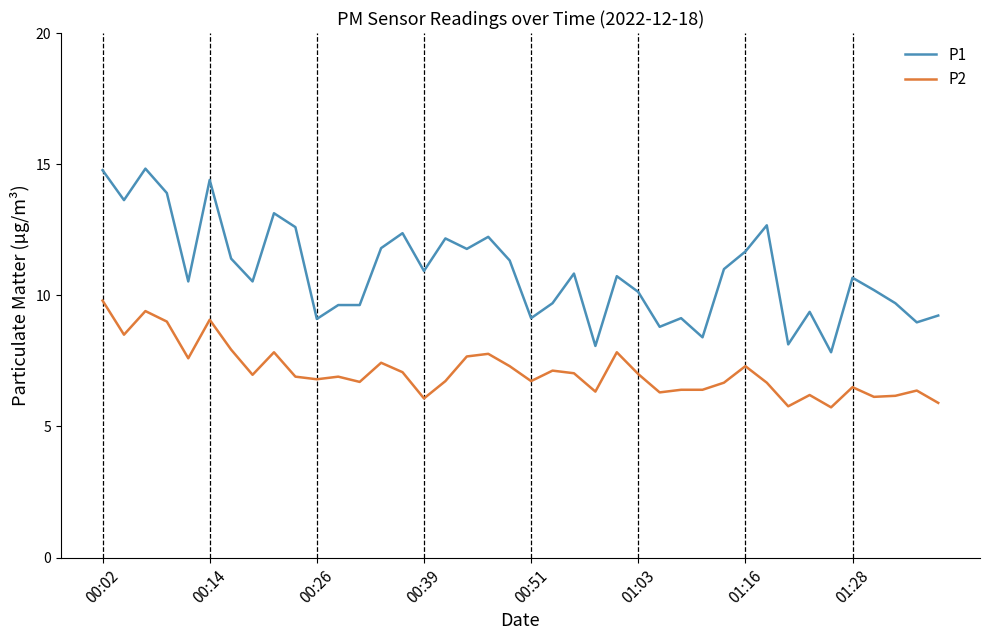

True or false: P2 has more than 1 points higher than both neighbors.

True